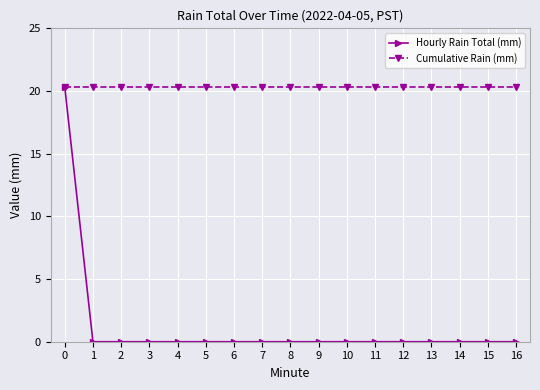

What is the value of the Hourly Rain Total (mm) point at the 1st from the left?

20.3